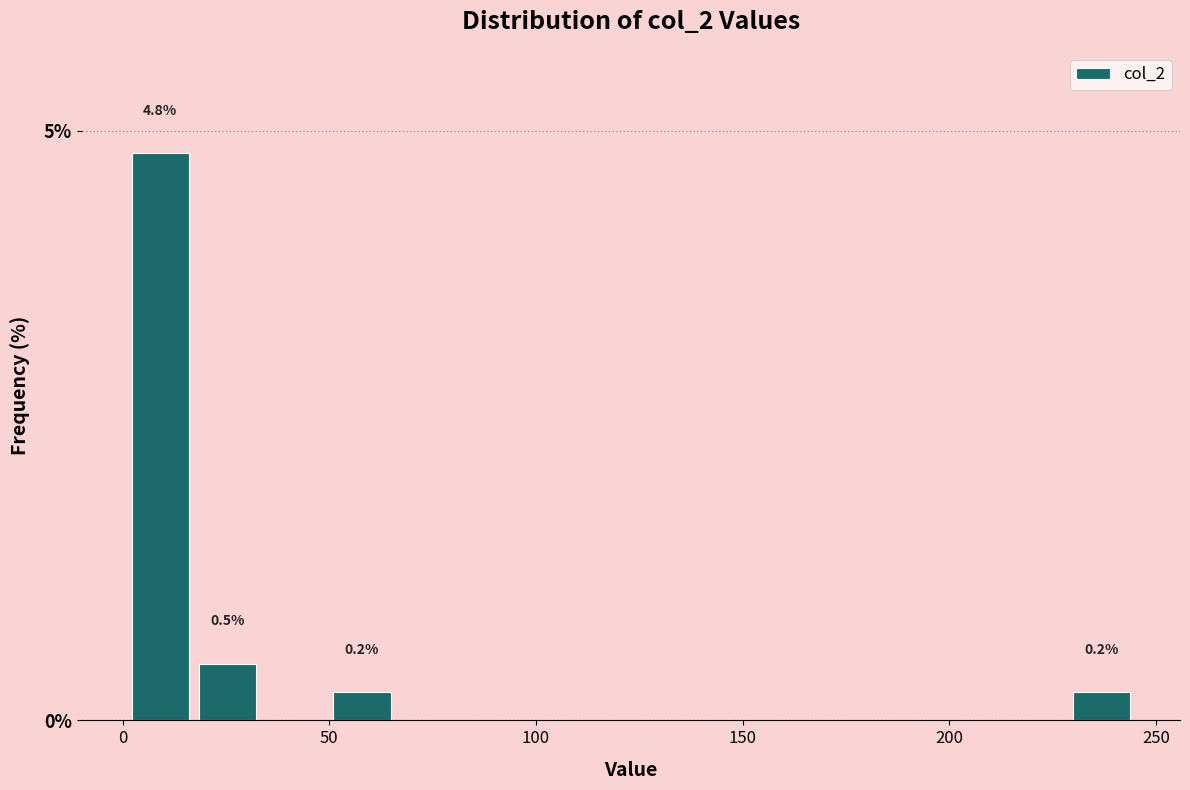

Read against the x-axis, roughly where is the centre of the tallest bar?

10